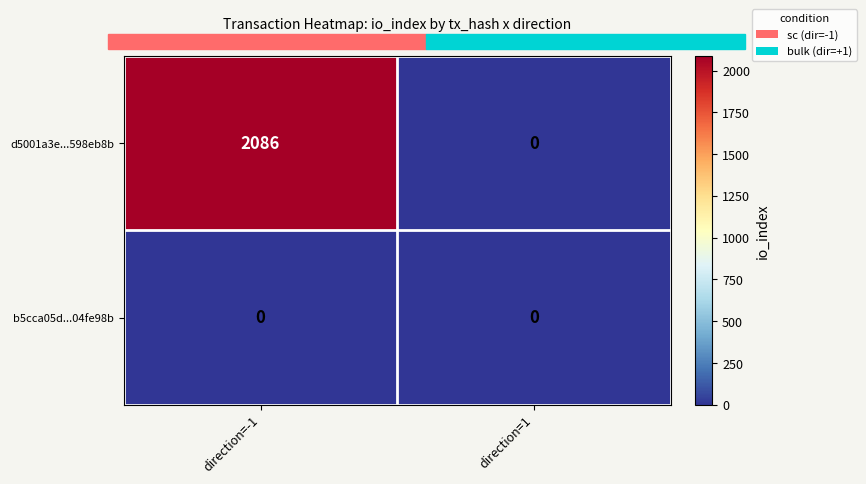

At which category is the sum across all series the highest?

direction=-1